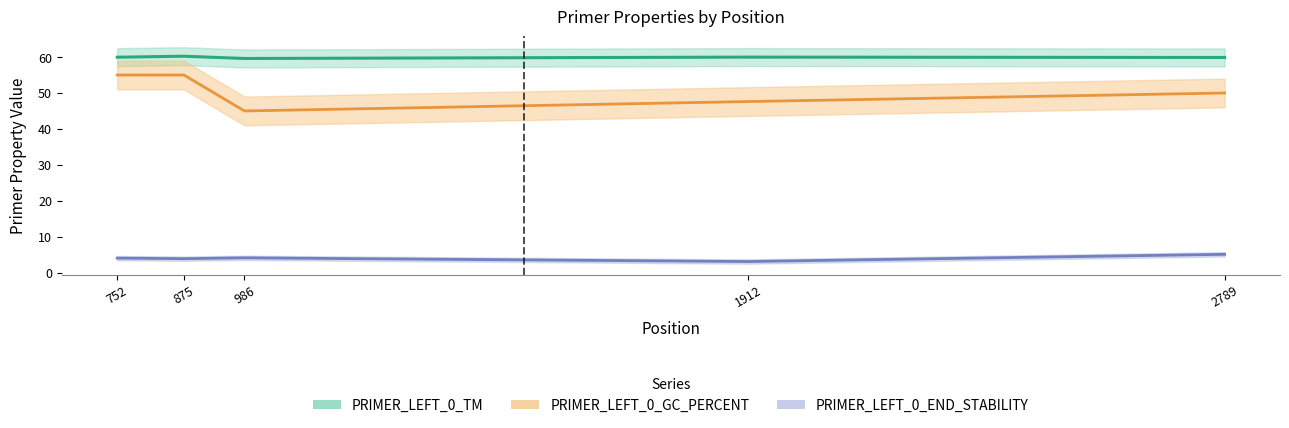

Is the value of PRIMER_LEFT_0_END_STABILITY at 1912 greater than the value of PRIMER_LEFT_0_GC_PERCENT at 2789?

No